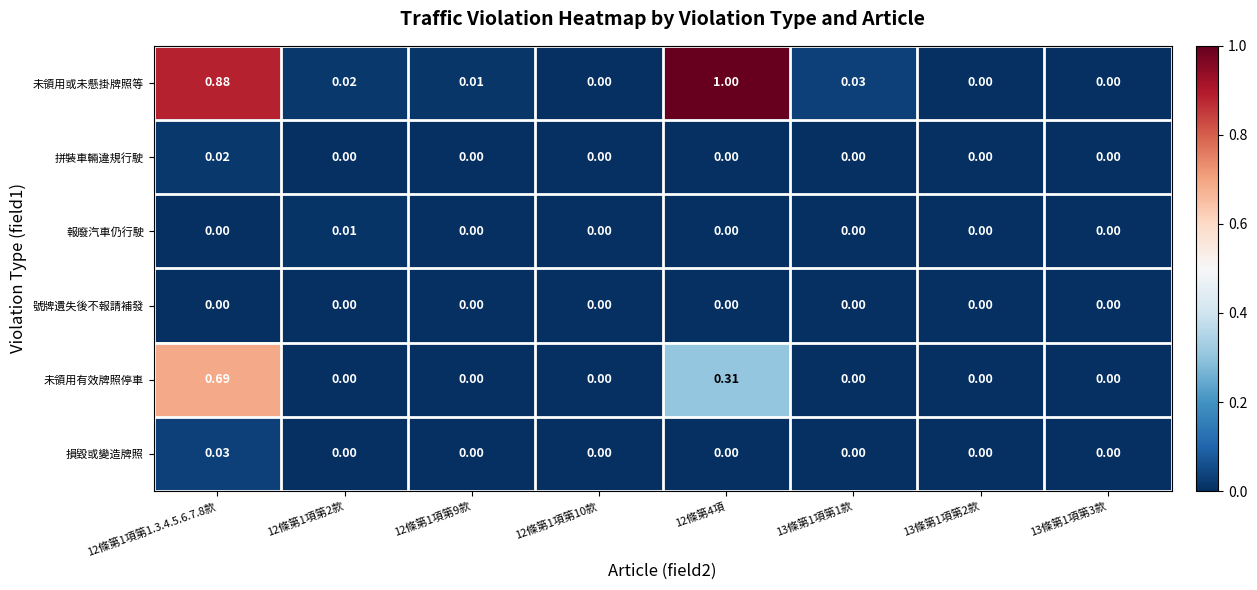

Which series changed the most between 12條第1項第1.3.4.5.6.7.8款 and 12條第4項?

未領用有效牌照停車